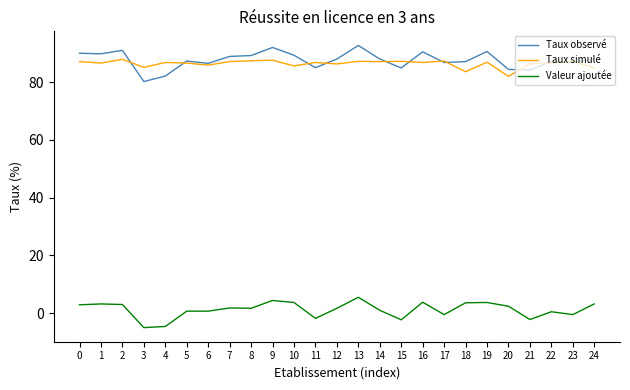

What is the difference between the highest and lowest values at 7?

87.1